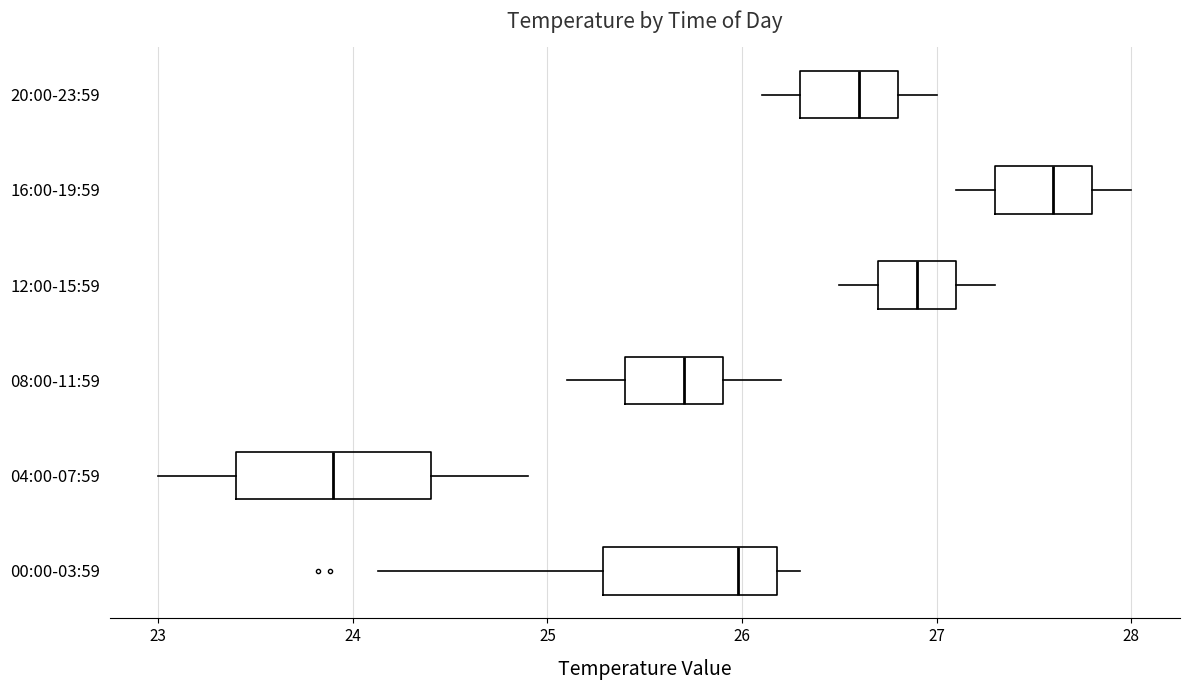

Reading bottom to top, read every box against the x-axis: the position of its median line, the range the box covers, and the ends of its whiskers. The values are not printed on the chart, so give them approximately, as read against the axis.

00:00-03:59: median 26.0, box 25.3 to 26.2, whiskers 24.1 to 26.3
04:00-07:59: median 23.9, box 23.4 to 24.4, whiskers 23.0 to 24.9
08:00-11:59: median 25.7, box 25.4 to 25.9, whiskers 25.1 to 26.2
12:00-15:59: median 26.9, box 26.7 to 27.1, whiskers 26.5 to 27.3
16:00-19:59: median 27.6, box 27.3 to 27.8, whiskers 27.1 to 28.0
20:00-23:59: median 26.6, box 26.3 to 26.8, whiskers 26.1 to 27.0